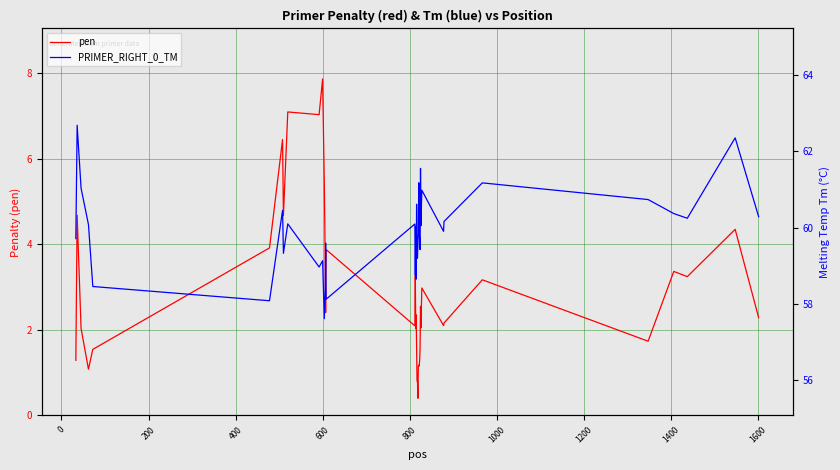

True or false: pen and PRIMER_RIGHT_0_TM cross at least once.

False